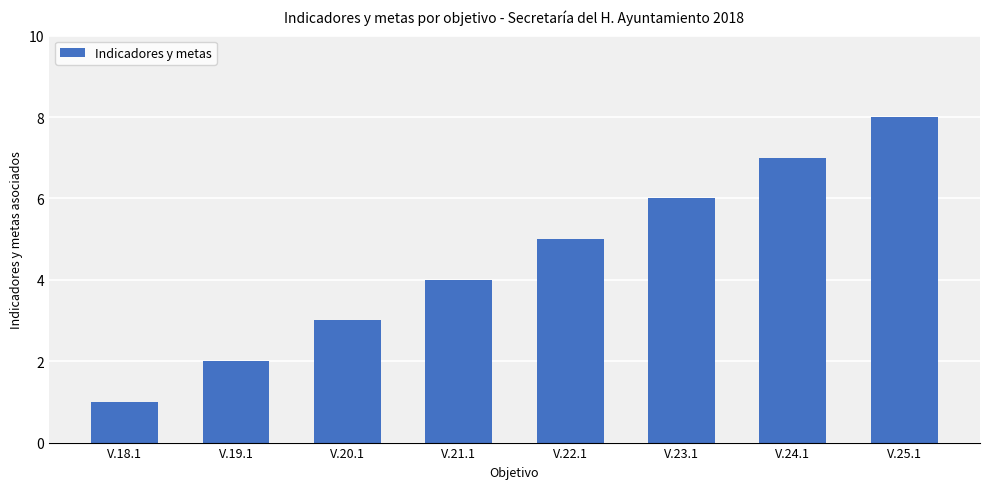

Rank the categories by value from lowest to highest.

V.18.1, V.19.1, V.20.1, V.21.1, V.22.1, V.23.1, V.24.1, V.25.1